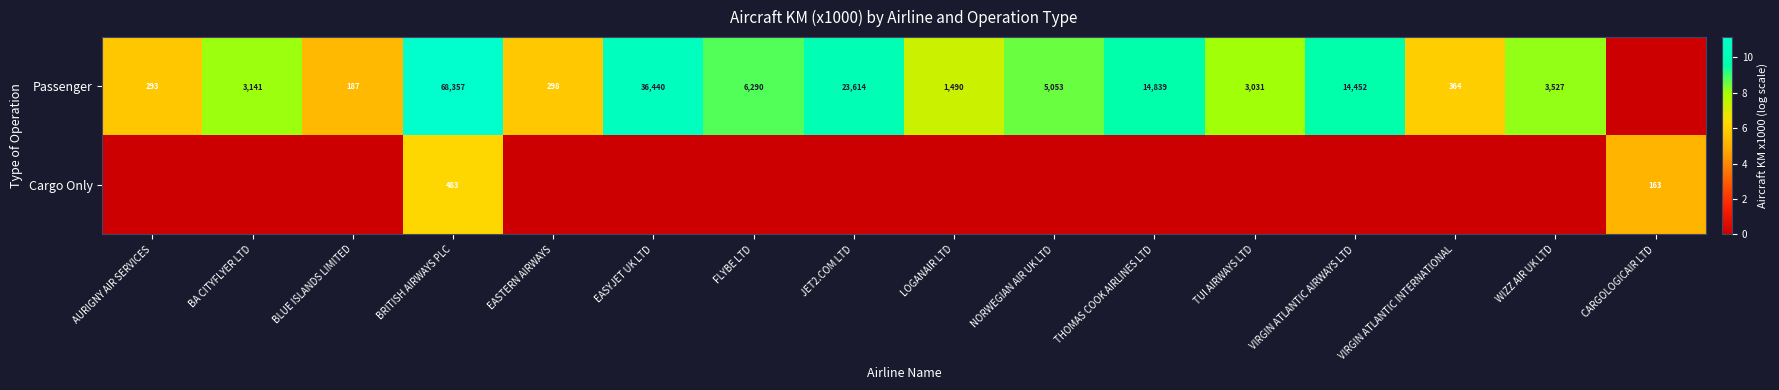

At how many categories does at least one series exceed 6?

11